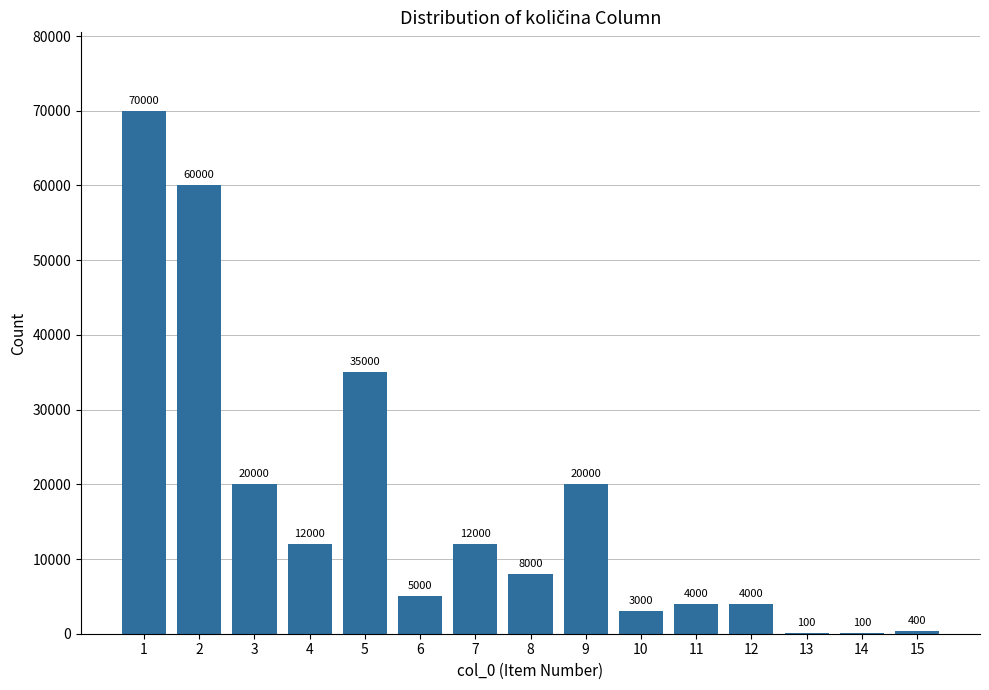

At which label is the value closest to 35050?

5